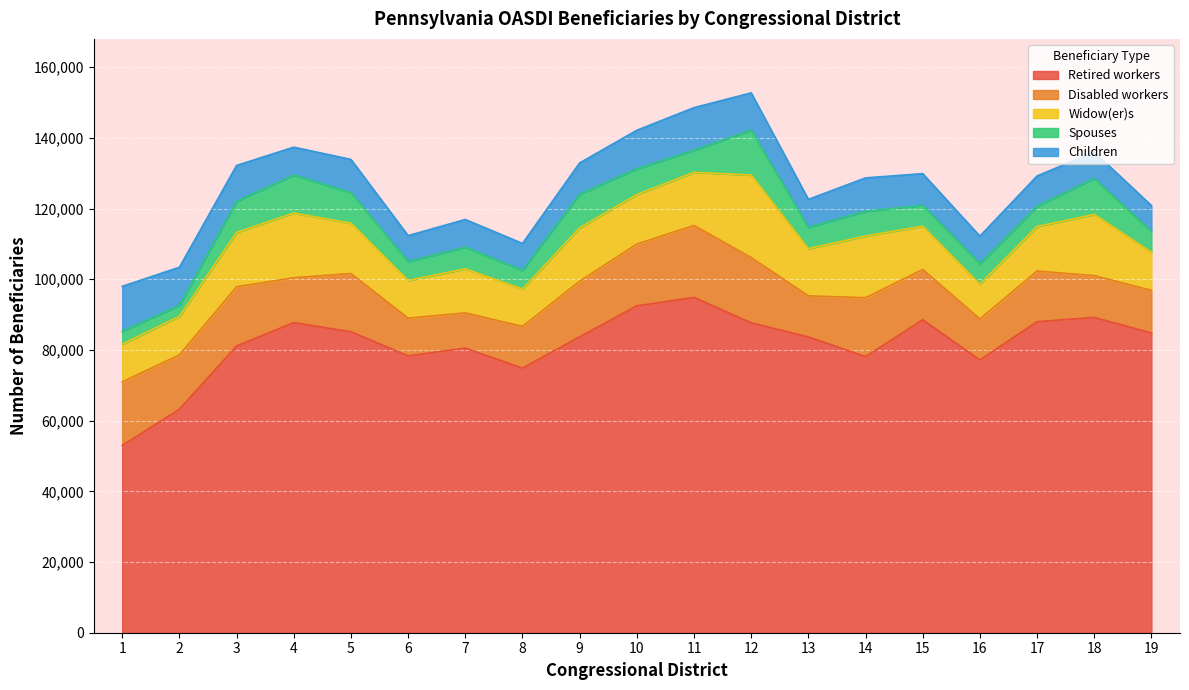

What is the difference between the highest and lowest values at 13?

77665